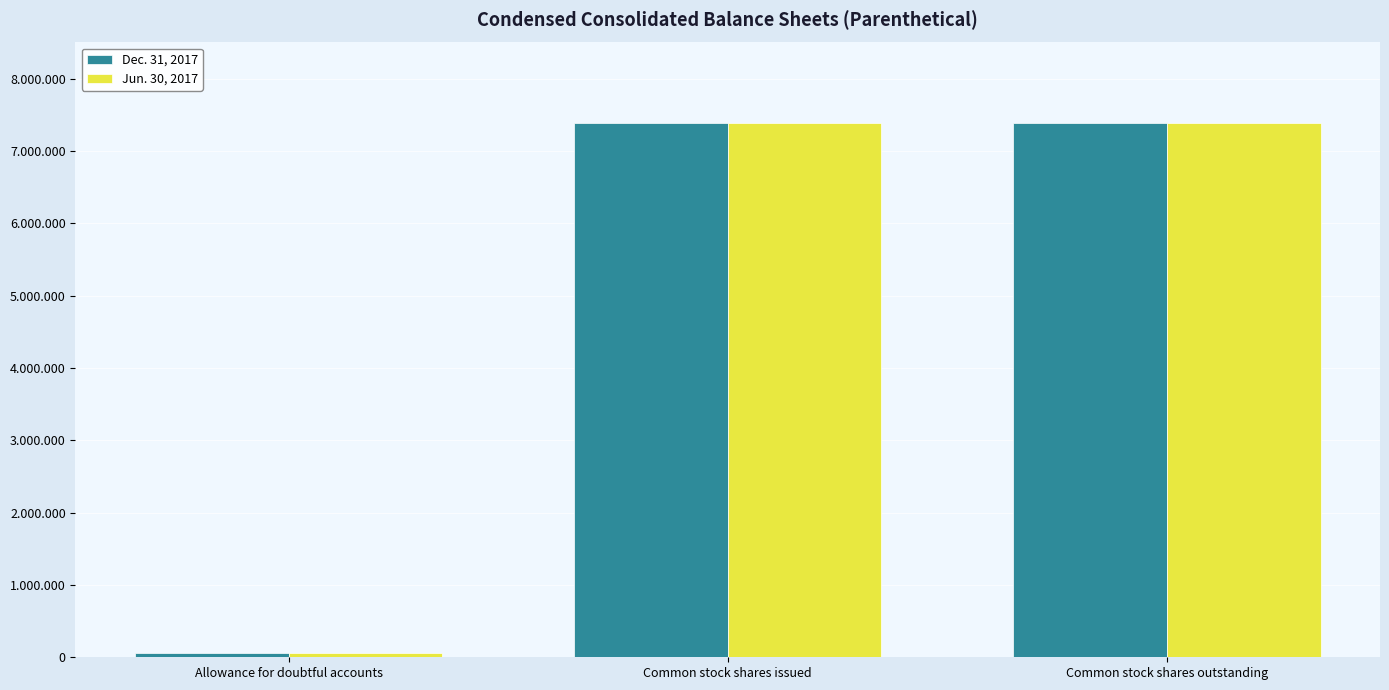

Are the bars grouped side by side (vs. stacked)?

Yes